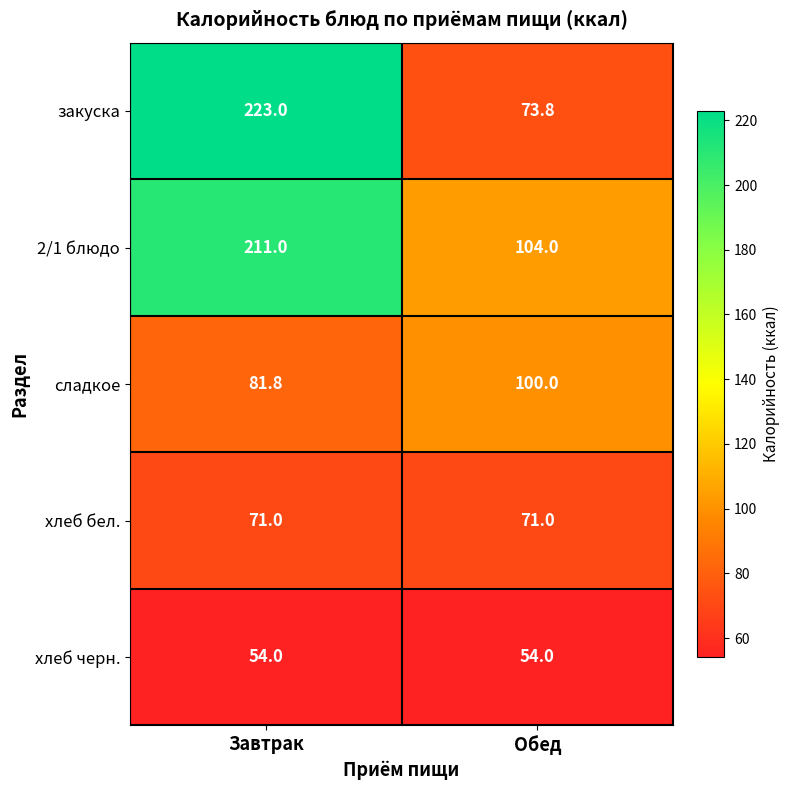

Count the number of categories in the chart.

2